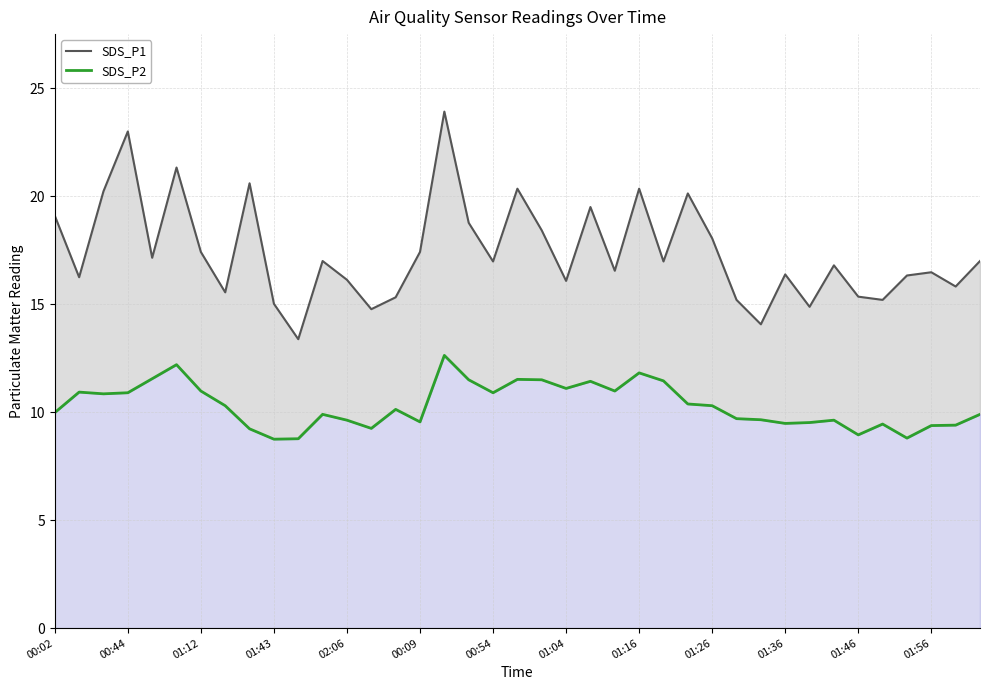

True or false: SDS_P2 and SDS_P1 cross at least once.

False